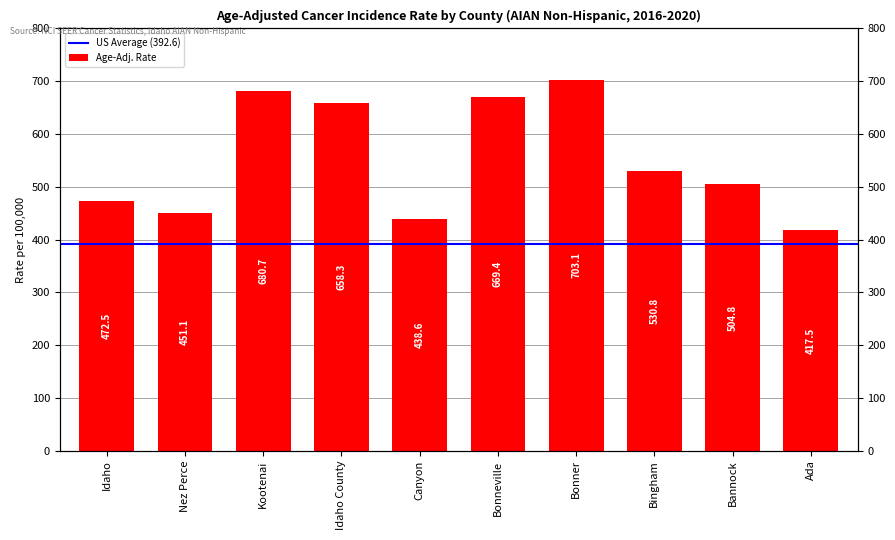

What is the change in value from Nez Perce to Canyon?

-12.5